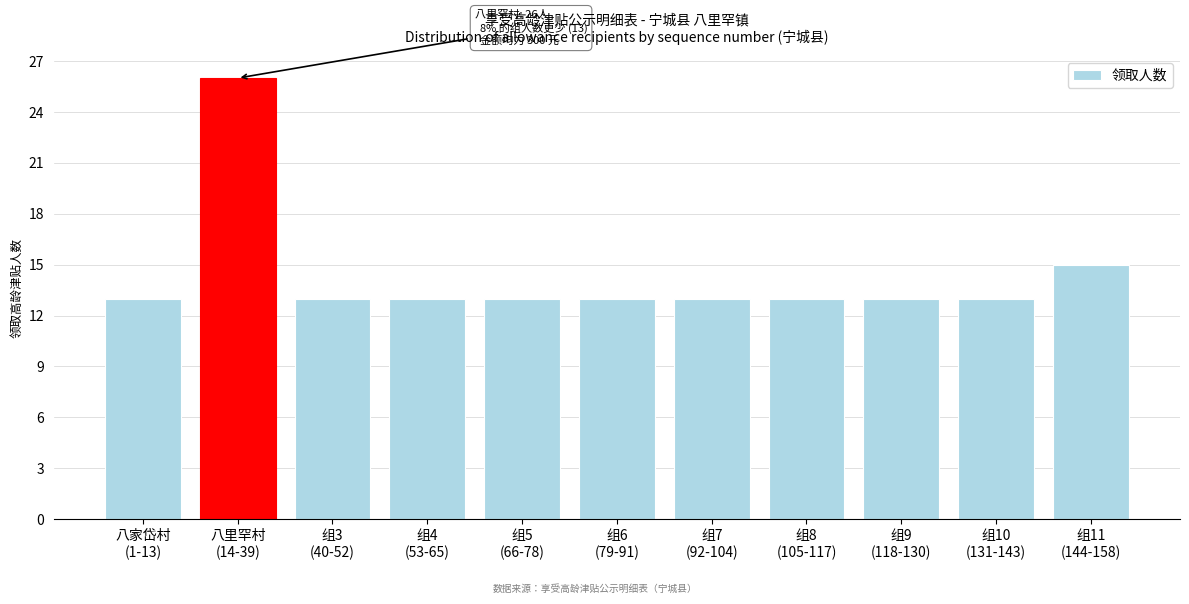

Reading left to right, what are all the values shown in this chart?

13	26	13	13	13	13	13	13	13	13	15